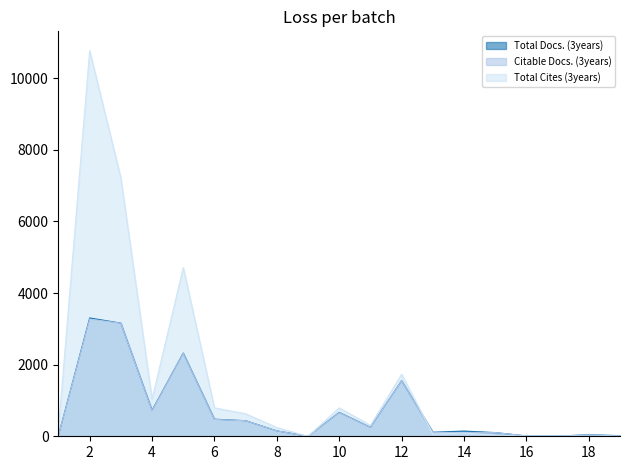

How many distinct data groups are displayed?

3